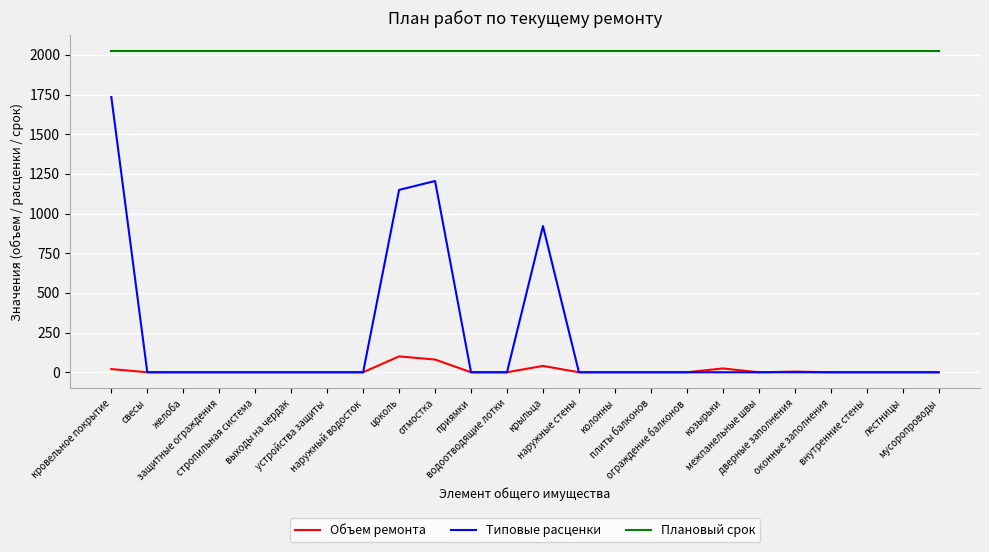

How many series are shown in this chart?

3